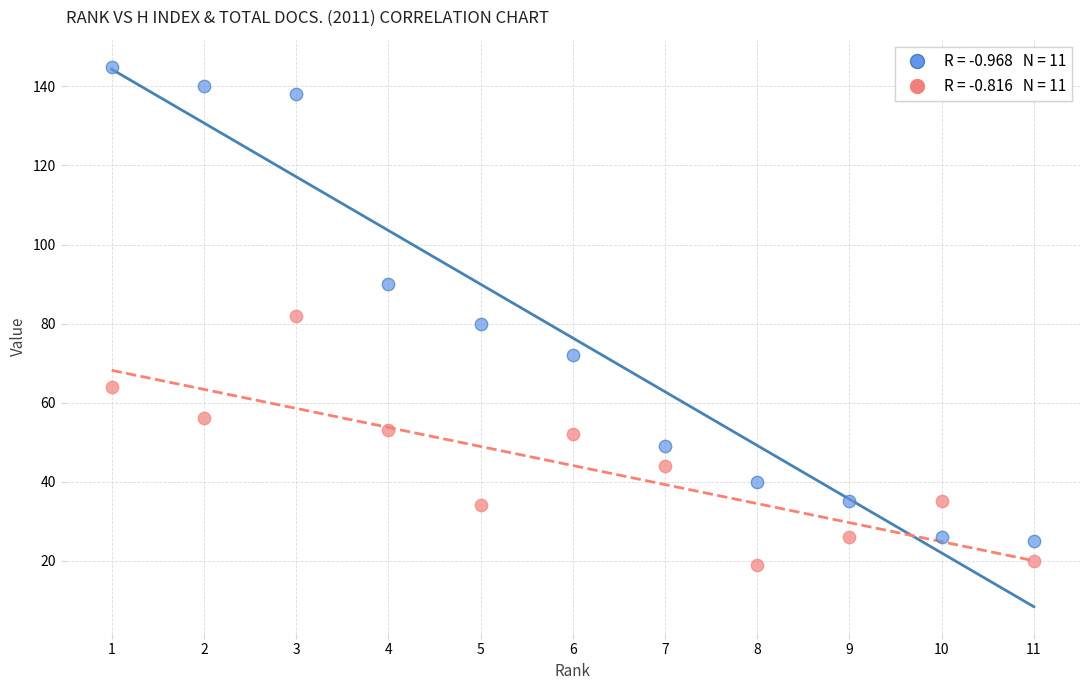

Across all data points, what is the range of Y values (max minus min)?

126